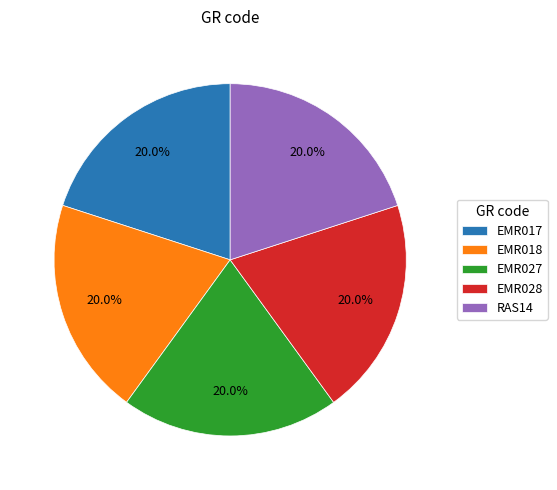

To the nearest percent, what portion does RAS14 represent?

20%